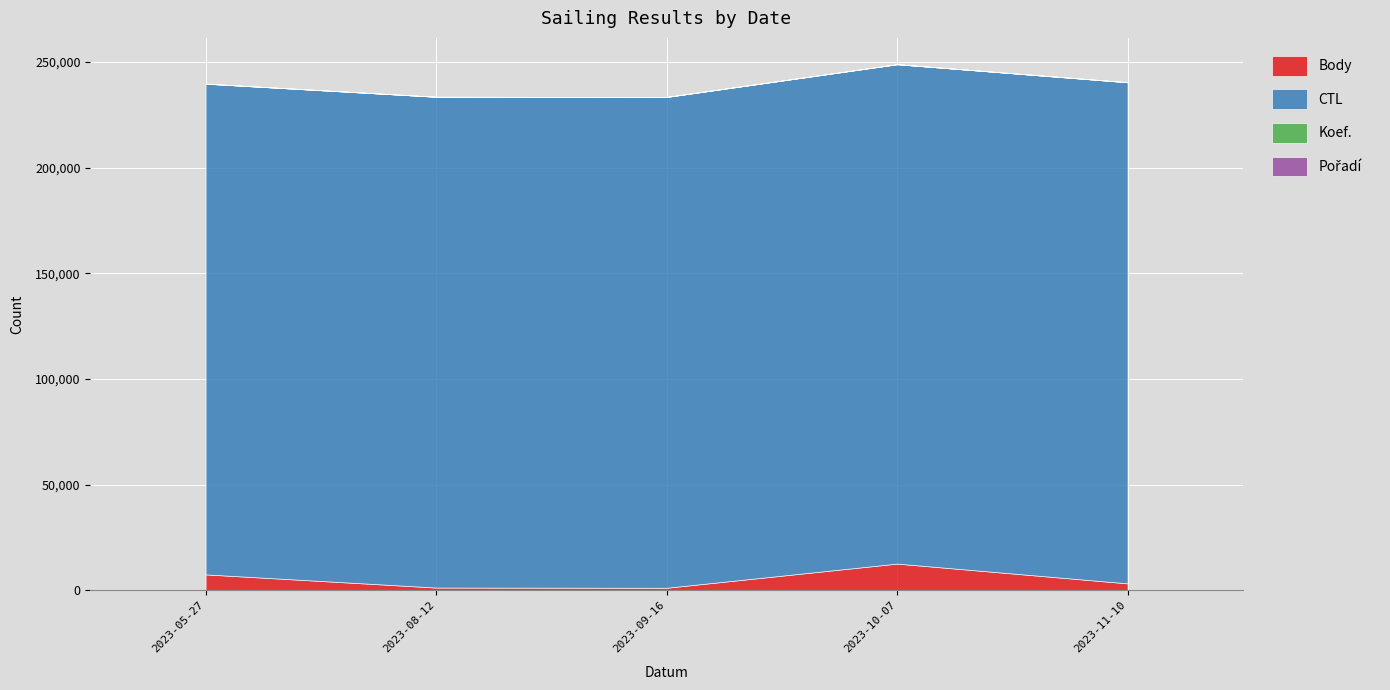

Where is the first local minimum for Body?

2023-09-16